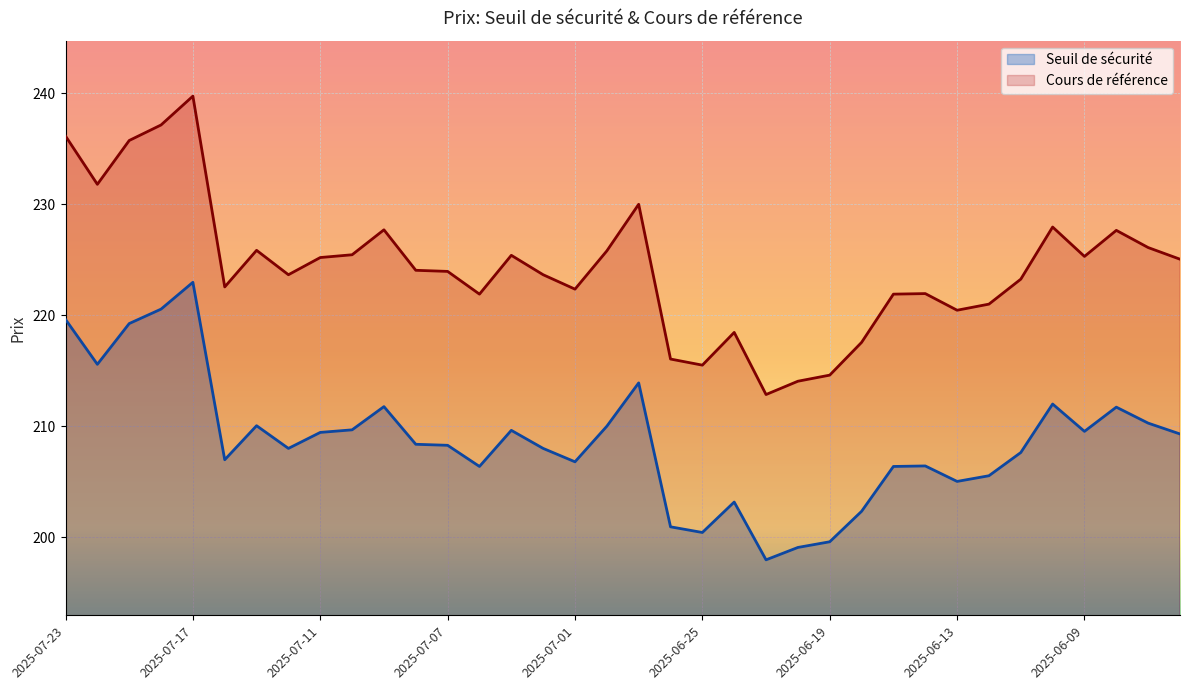

How many interior local peaks does the Seuil de sécurité series have?

9